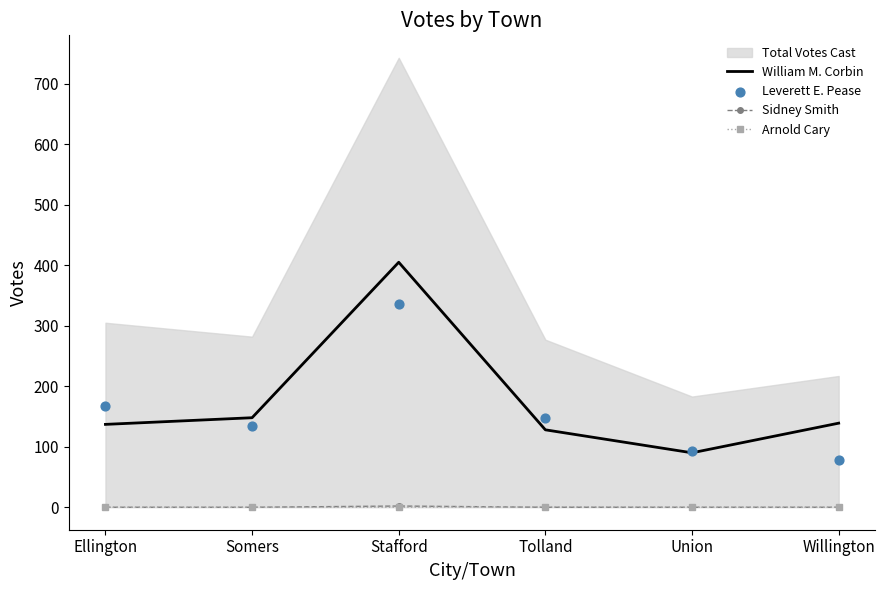

What is the total value across all series at Ellington?

305